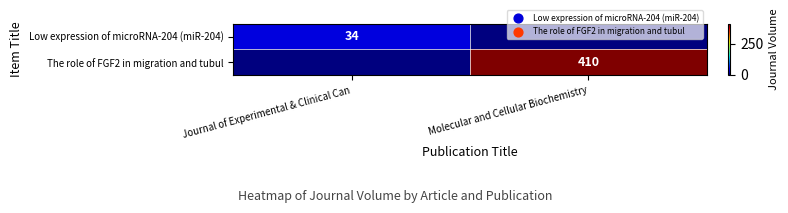

Which has a higher value, Molecular and Cellular Biochemistry or Journal of Experimental & Clinical Can?

Journal of Experimental & Clinical Can